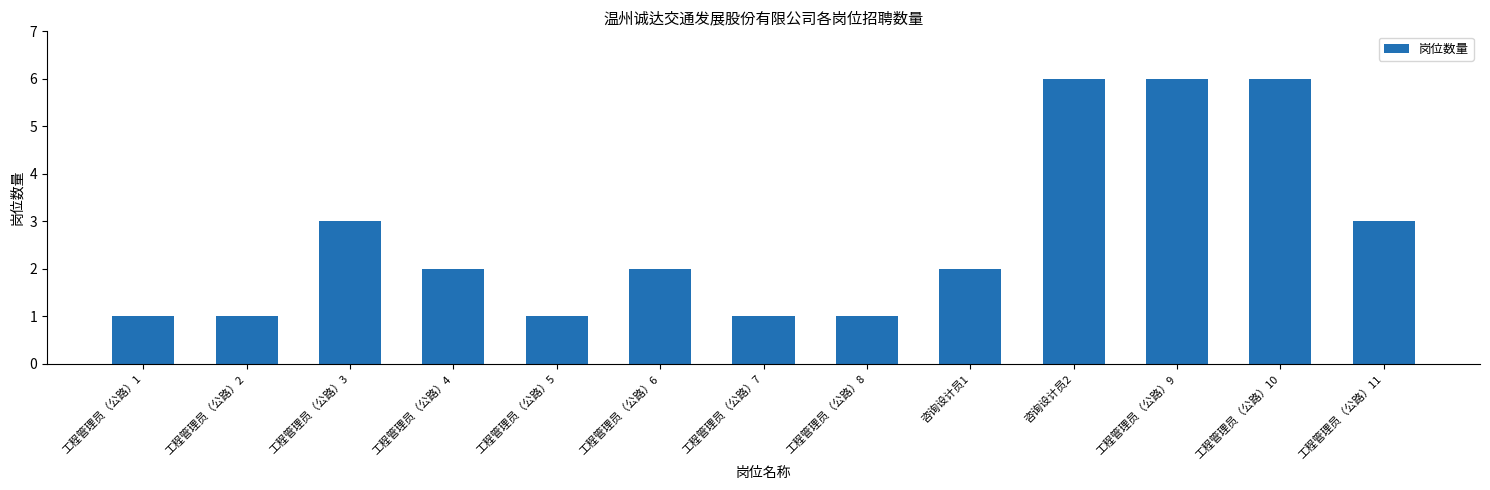

Approximately how many times larger is the value at 工程管理员（公路）5 compared to 工程管理员（公路）11?

0.3